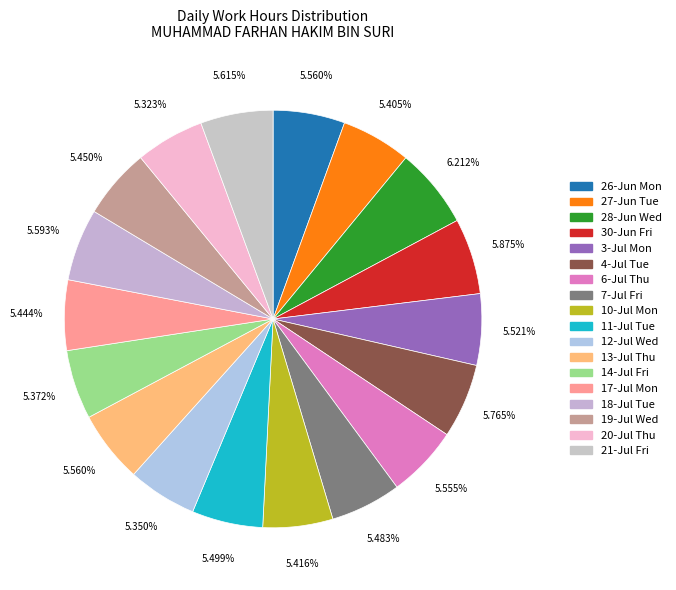

Count the number of slices in the pie.

18